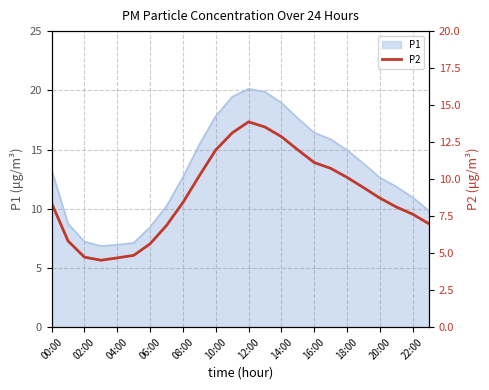

Count the number of categories in the chart.

24